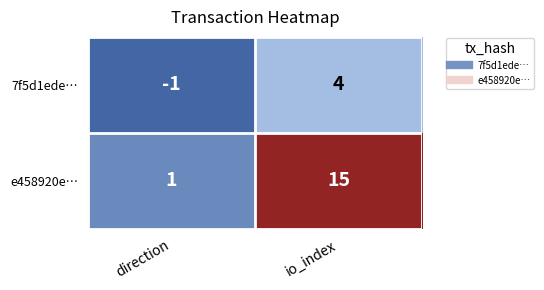

True or false: e458920e… has a value of 0 at direction.

False